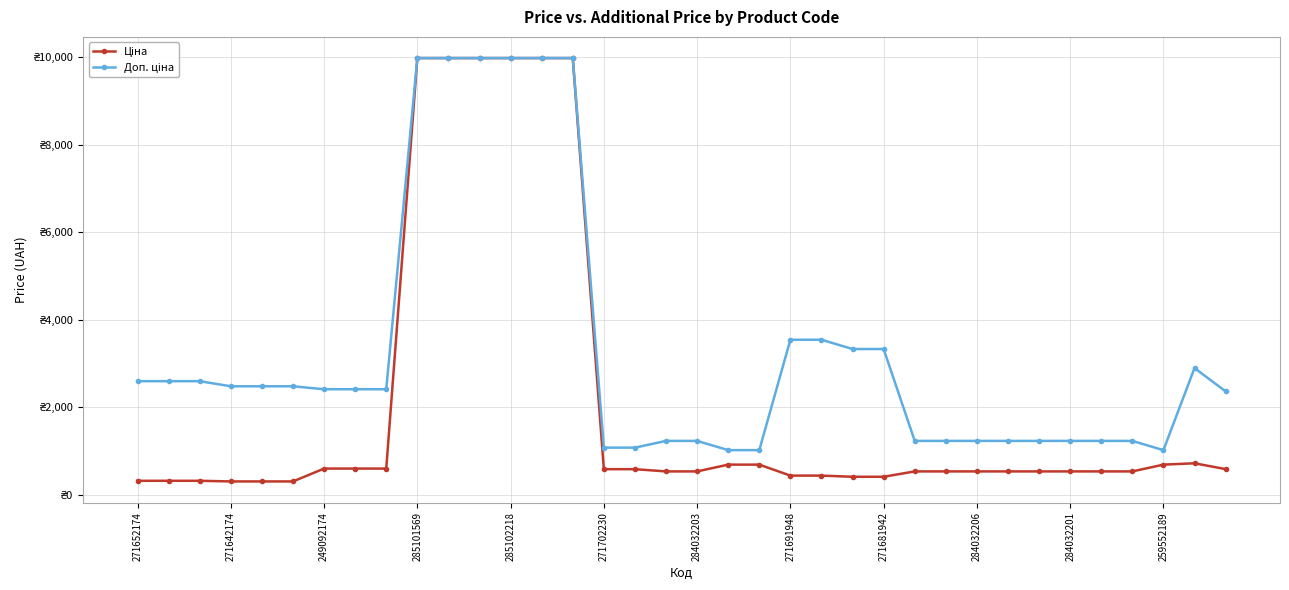

Reading left to right, transcribe all the data shown in this chart.

Ціна: 324.8	324.8	324.8	310.3	310.3	310.3	603.7	603.7	603.7	9975.0	9975.0	9975.0	9975.0	9975.0	9975.0	589.9	589.9	539.0	539.0	693.7	693.7	443.1	443.1	416.6	416.6	539.0	539.0	539.0	539.0	539.0	539.0	539.0	539.0	693.7	724.5	591.6
Доп. ціна: 2598.3	2598.3	2598.3	2482.4	2482.4	2482.4	2414.8	2414.8	2414.8	9975.0	9975.0	9975.0	9975.0	9975.0	9975.0	1081.7	1081.7	1235.4	1235.4	1024.6	1024.6	3545.0	3545.0	3332.5	3332.5	1235.4	1235.4	1235.4	1235.4	1235.4	1235.4	1235.4	1235.4	1024.6	2897.8	2366.5